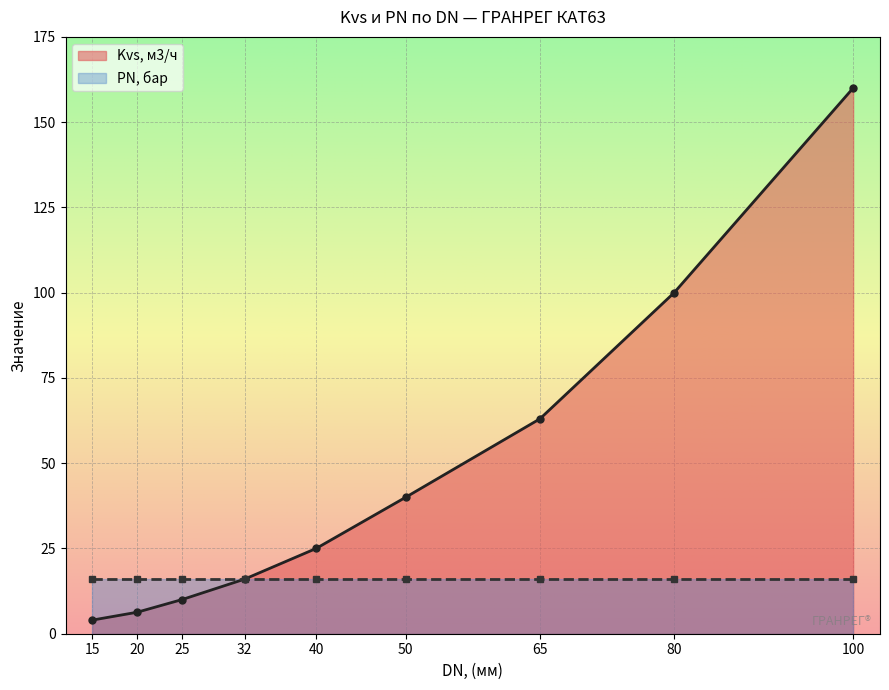

What is the value of the Kvs, м3/ч point at the 9th from the left?

160.0